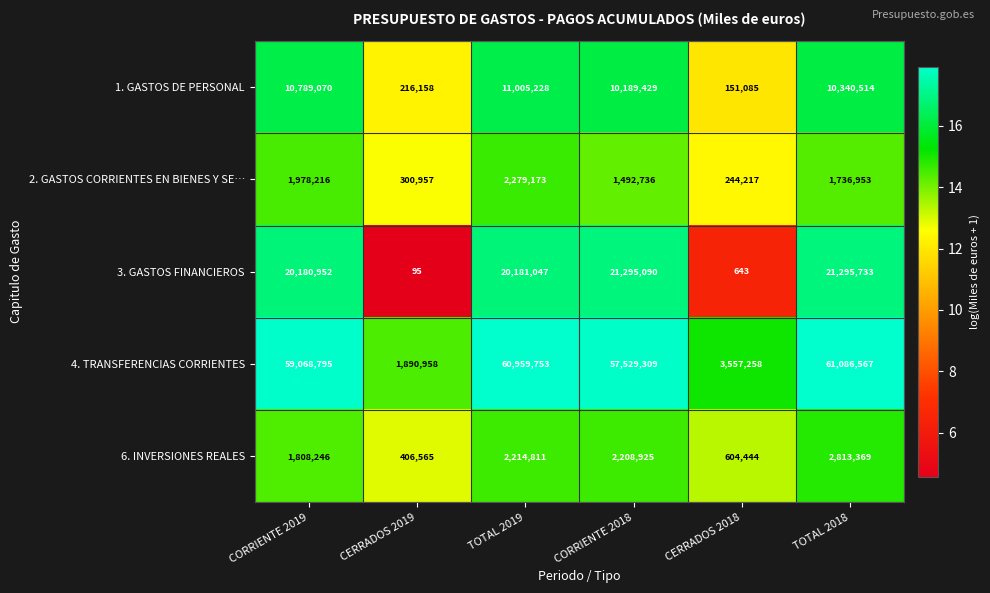

Between TOTAL 2019 and TOTAL 2018, which series saw the biggest shift?

3. GASTOS FINANCIEROS